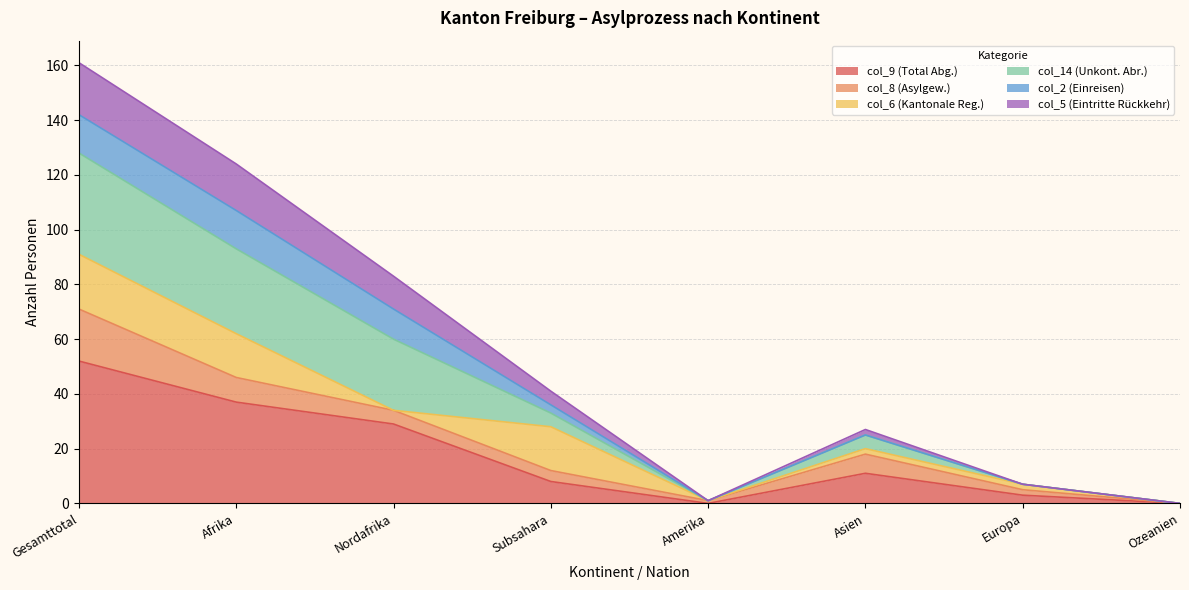

At which label does col_9 (Total Abg.) reach its peak?

Gesamttotal